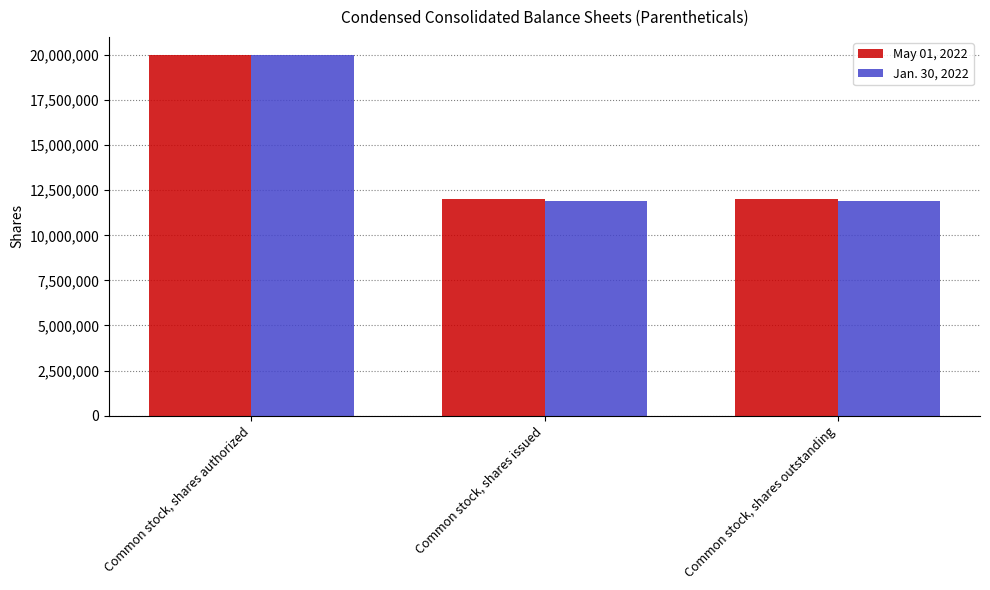

What is the maximum value for Jan. 30, 2022?

20000000